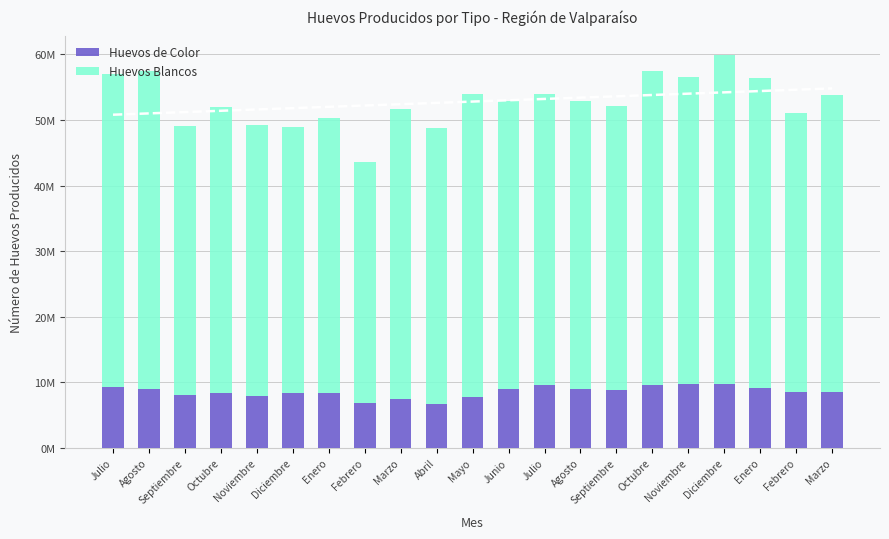

The value of Huevos de Color at Febrero is 8461552. True or false?

True